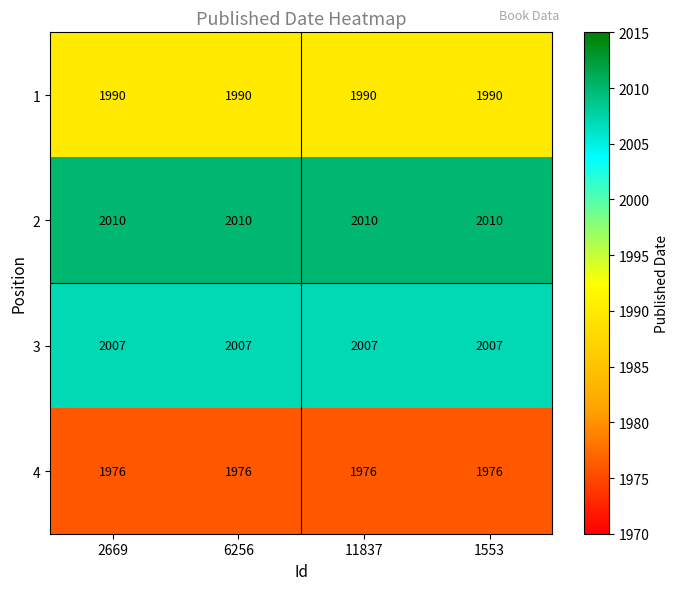

What is the maximum value for 2?

2010